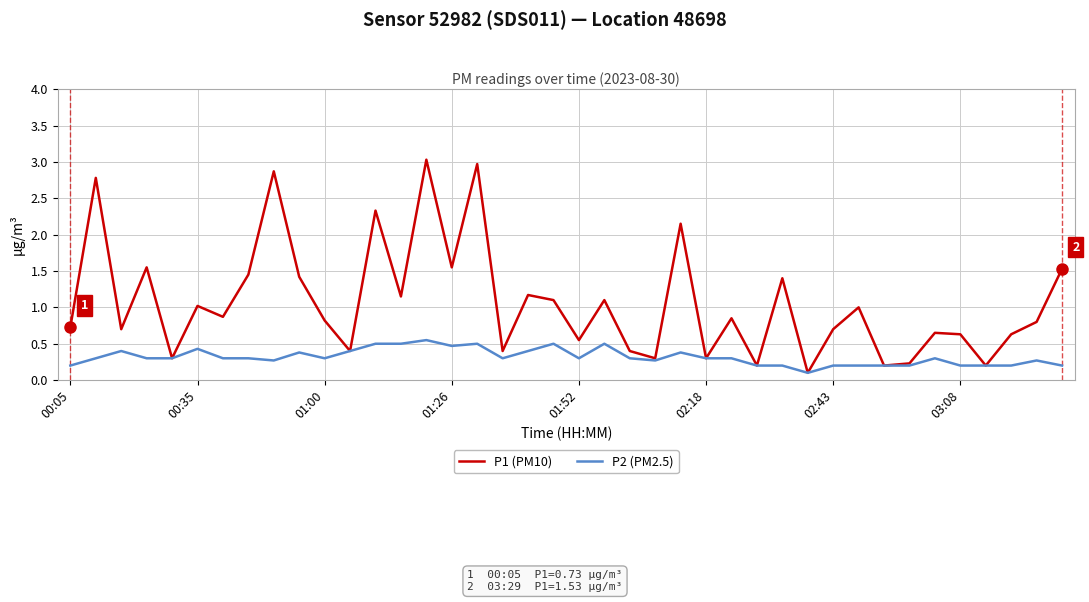

Which series has the largest total across all categories?

P1 (PM10)